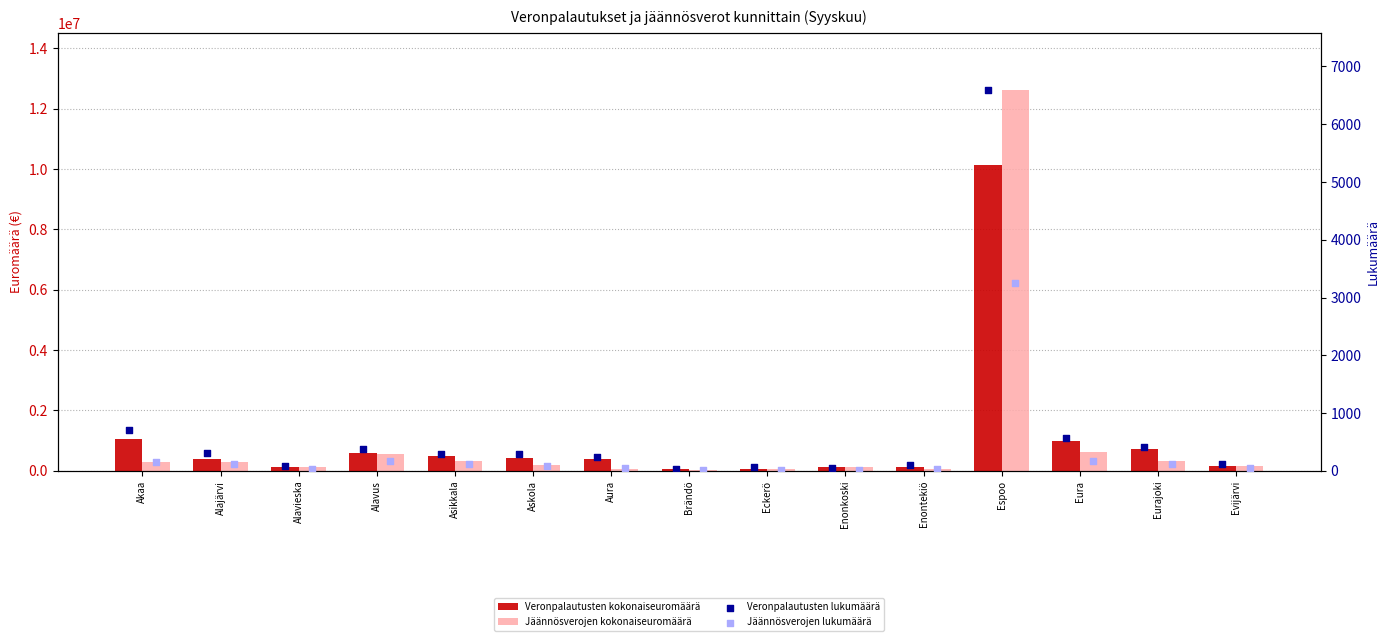

At which category is the sum across all series the highest?

Espoo